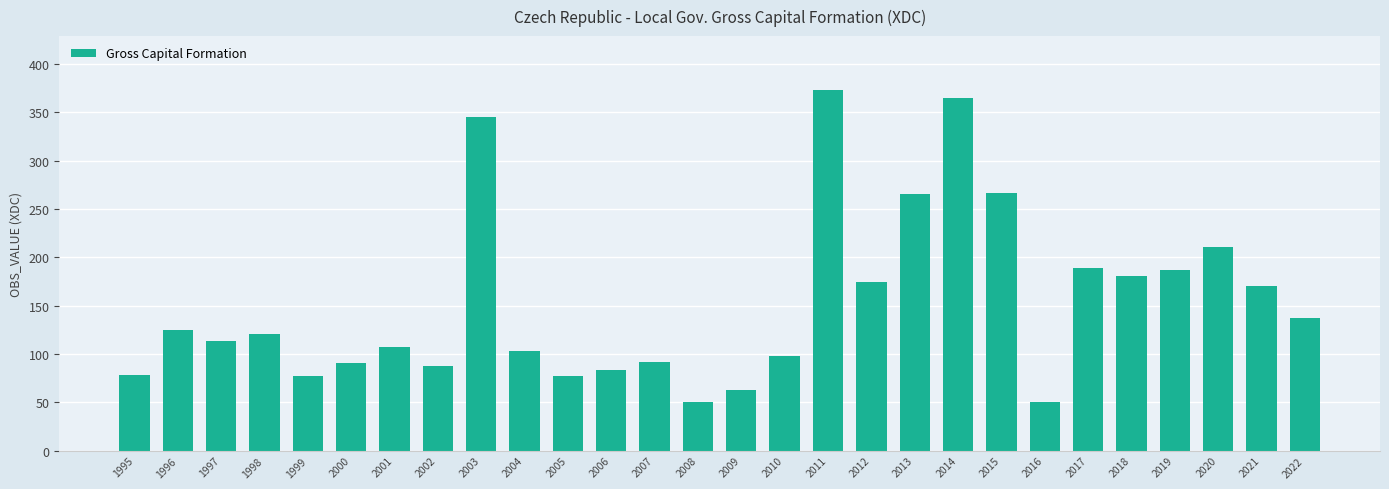

Which category has the highest value across all series?

2011